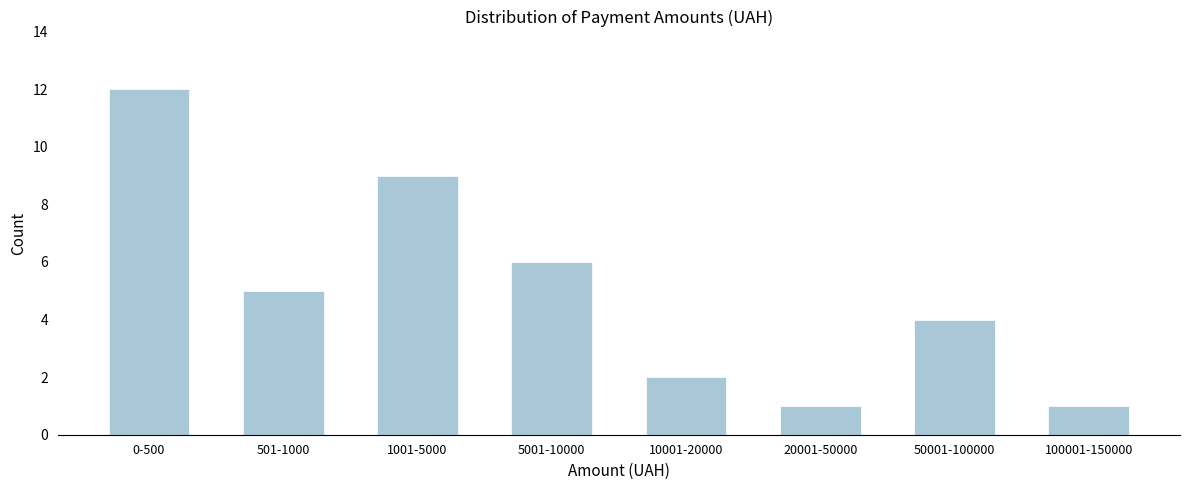

Reading left to right, list all the values displayed in this chart.

12	5	9	6	2	1	4	1